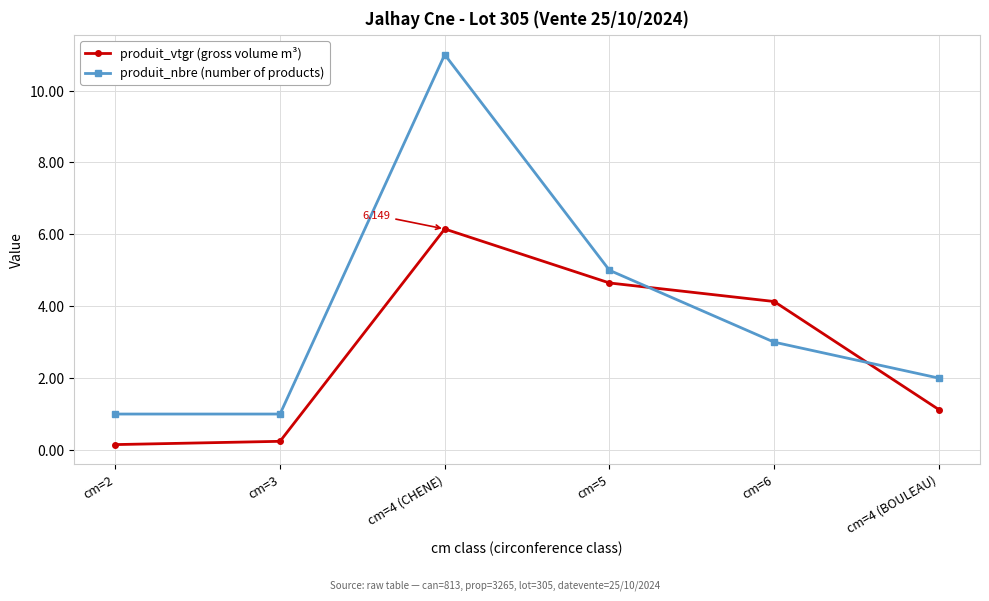

What is the average value of the produit_nbre (number of products) series?

3.8